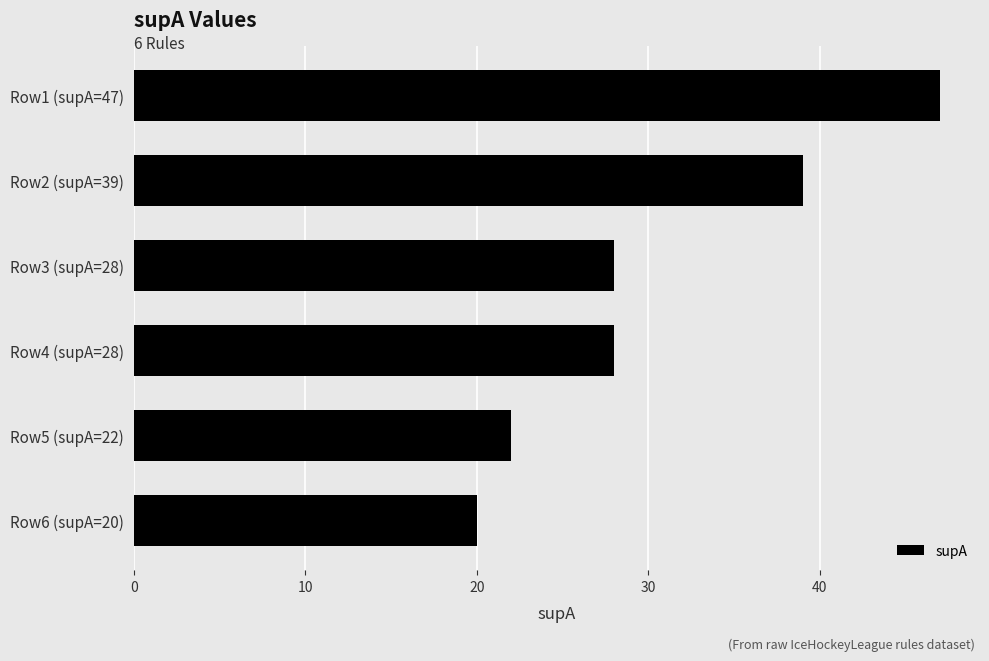

What is the sum of all values?

184